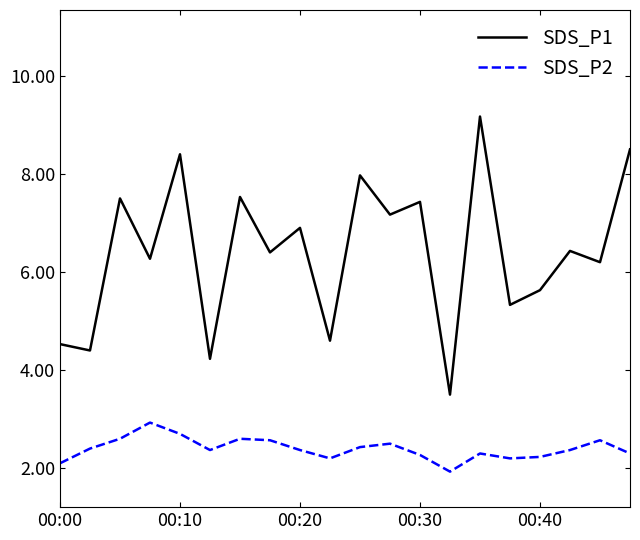

Which series has the largest total across all categories?

SDS_P1